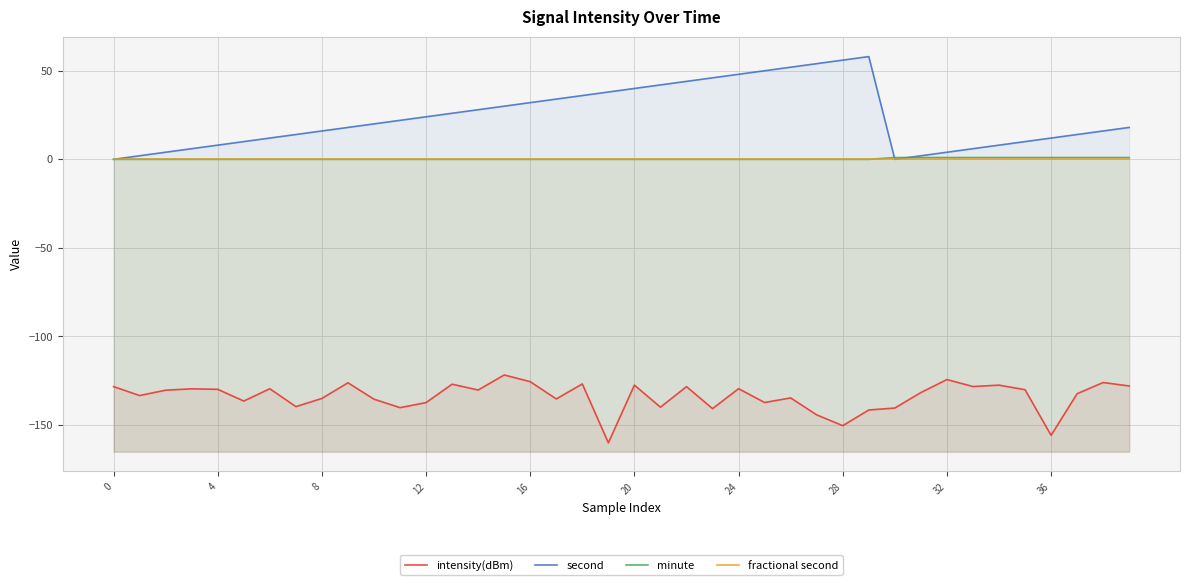

Reading left to right, transcribe all the data shown in this chart.

intensity(dBm): -128.3	-133.4	-130.3	-129.6	-129.8	-136.5	-129.5	-139.6	-135.0	-126.2	-135.4	-140.2	-137.3	-127.0	-130.2	-121.7	-125.5	-135.3	-126.8	-160.0	-127.5	-139.9	-128.3	-140.8	-129.5	-137.3	-134.7	-144.3	-150.4	-141.5	-140.4	-131.7	-124.3	-128.3	-127.5	-130.1	-155.8	-132.3	-126.0	-128.0
second: 0.0	2.0	4.0	6.0	8.0	10.0	12.0	14.0	16.0	18.0	20.0	22.0	24.0	26.0	28.0	30.0	32.0	34.0	36.0	38.0	40.0	42.0	44.0	46.0	48.0	50.0	52.0	54.0	56.0	58.0	0.0	2.0	4.0	6.0	8.0	10.0	12.0	14.0	16.0	18.0
minute: 0.0	0.0	0.0	0.0	0.0	0.0	0.0	0.0	0.0	0.0	0.0	0.0	0.0	0.0	0.0	0.0	0.0	0.0	0.0	0.0	0.0	0.0	0.0	0.0	0.0	0.0	0.0	0.0	0.0	0.0	1.0	1.0	1.0	1.0	1.0	1.0	1.0	1.0	1.0	1.0
fractional second: 0.0	0.0	0.0	0.0	0.0	0.0	0.0	0.0	0.0	0.0	0.0	0.0	0.0	0.0	0.0	0.0	0.0	0.0	0.0	0.0	0.0	0.0	0.0	0.0	0.0	0.0	0.0	0.0	0.0	0.0	0.0	0.0	0.0	0.0	0.0	0.0	0.0	0.0	0.0	0.0